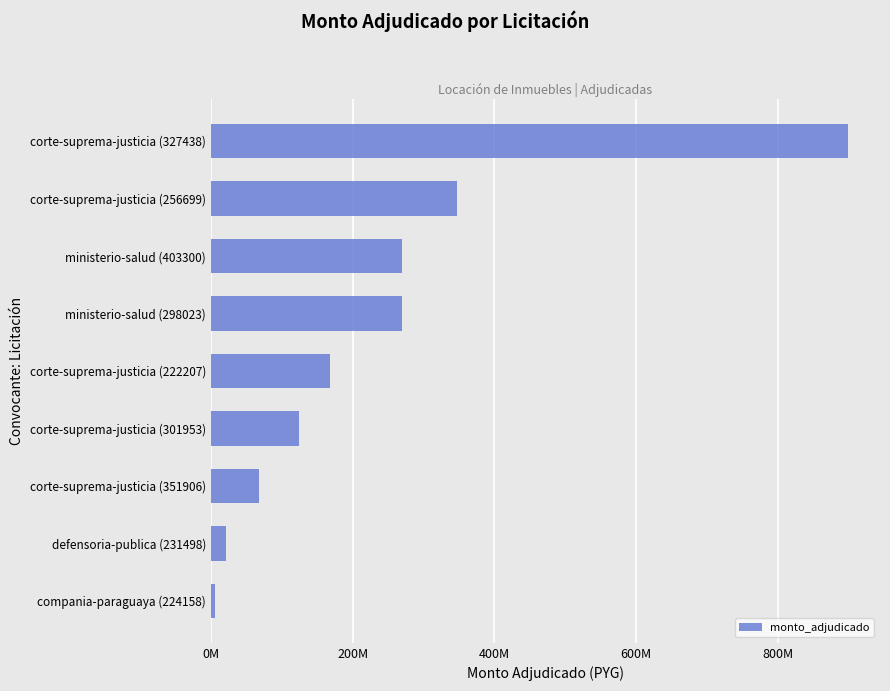

What is the greatest value displayed?

899040000